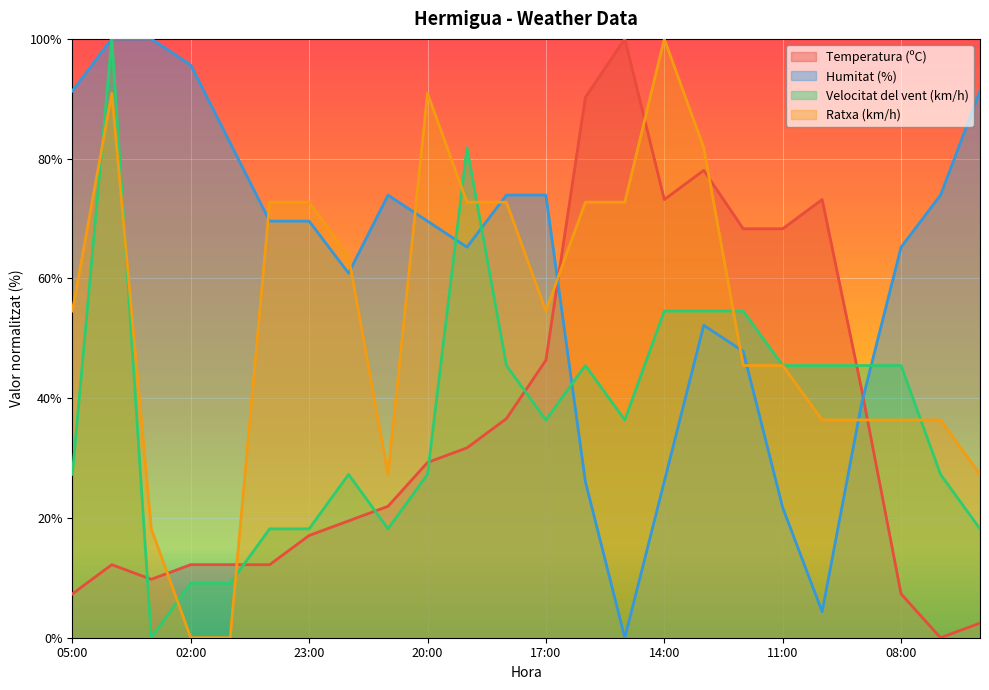

Reading left to right, transcribe all the data shown in this chart.

Temperatura (ºC): 7.3	12.2	9.8	12.2	12.2	12.2	17.1	19.5	22.0	29.3	31.7	36.6	46.3	90.2	100.0	73.2	78.0	68.3	68.3	73.2	41.5	7.3	0.0	2.4
Humitat (%): 91.3	100.0	100.0	95.7	82.6	69.6	69.6	60.9	73.9	69.6	65.2	73.9	73.9	26.1	0.0	26.1	52.2	47.8	21.7	4.3	39.1	65.2	73.9	91.3
Velocitat del vent (km/h): 27.3	100.0	0.0	9.1	9.1	18.2	18.2	27.3	18.2	27.3	81.8	45.5	36.4	45.5	36.4	54.5	54.5	54.5	45.5	45.5	45.5	45.5	27.3	18.2
Ratxa (km/h): 54.5	90.9	18.2	0.0	0.0	72.7	72.7	63.6	27.3	90.9	72.7	72.7	54.5	72.7	72.7	100.0	81.8	45.5	45.5	36.4	36.4	36.4	36.4	27.3